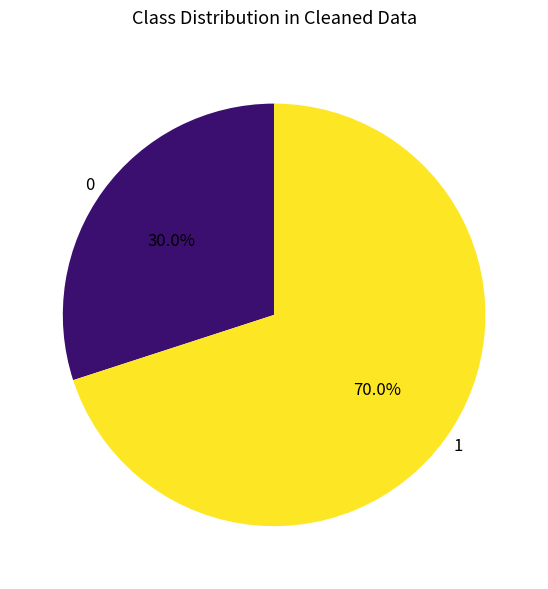

Approximately how many times larger is the value at 1 compared to 0?

2.3